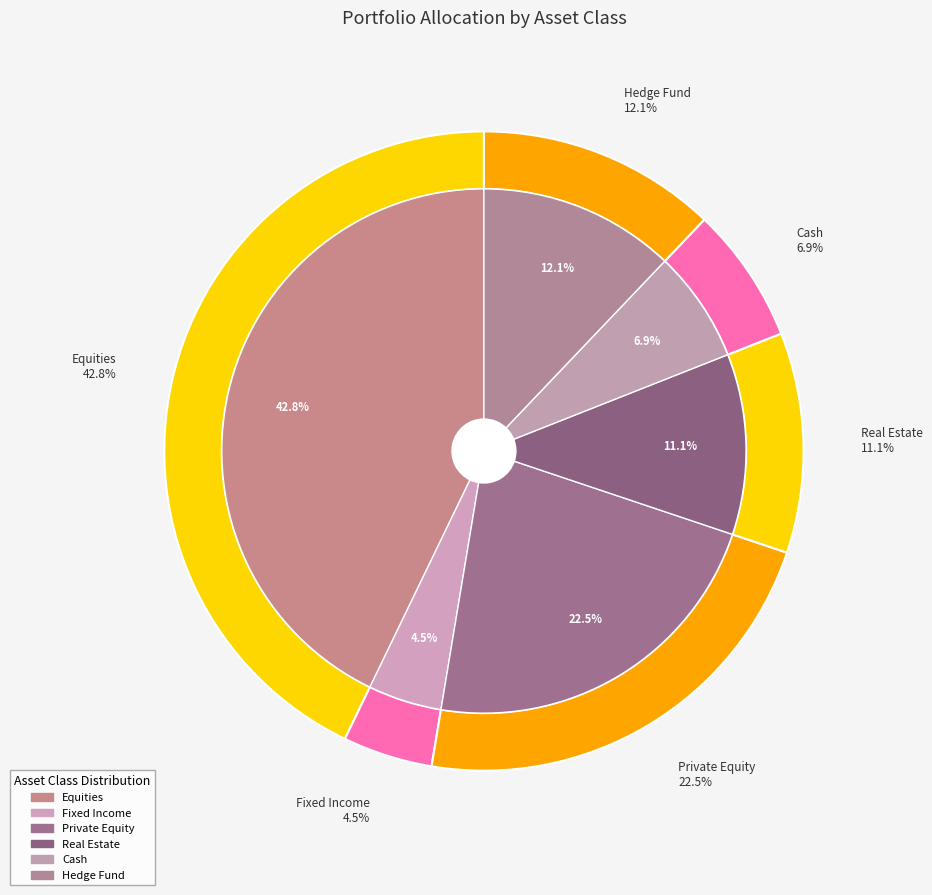

Rank the categories by value from highest to lowest.

Equities, Private Equity, Hedge Fund, Real Estate, Cash, Fixed Income